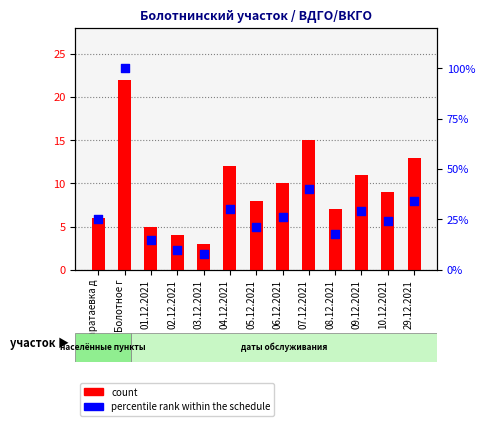

At which category is the sum across all series the highest?

Болотное г